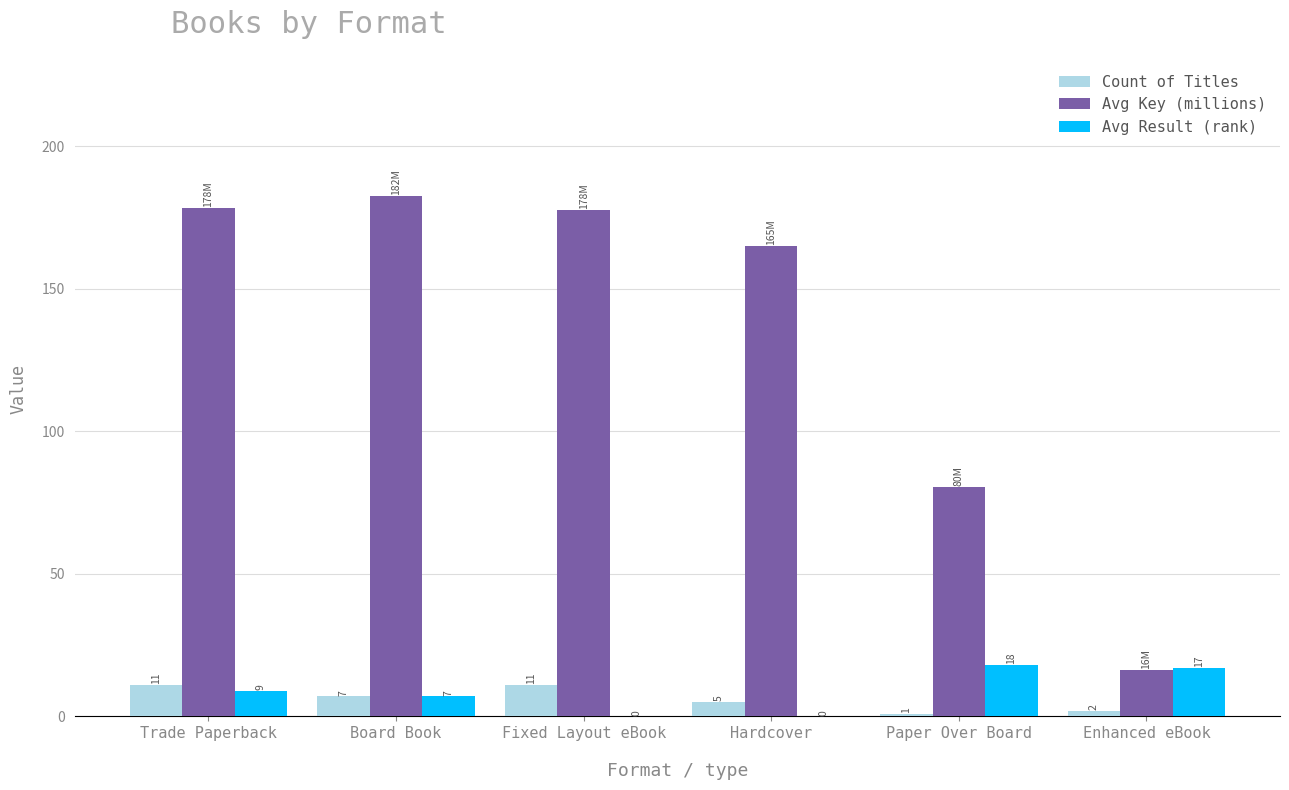

True or false: Avg Key (millions) has a value of 178.2 at Trade Paperback.

True